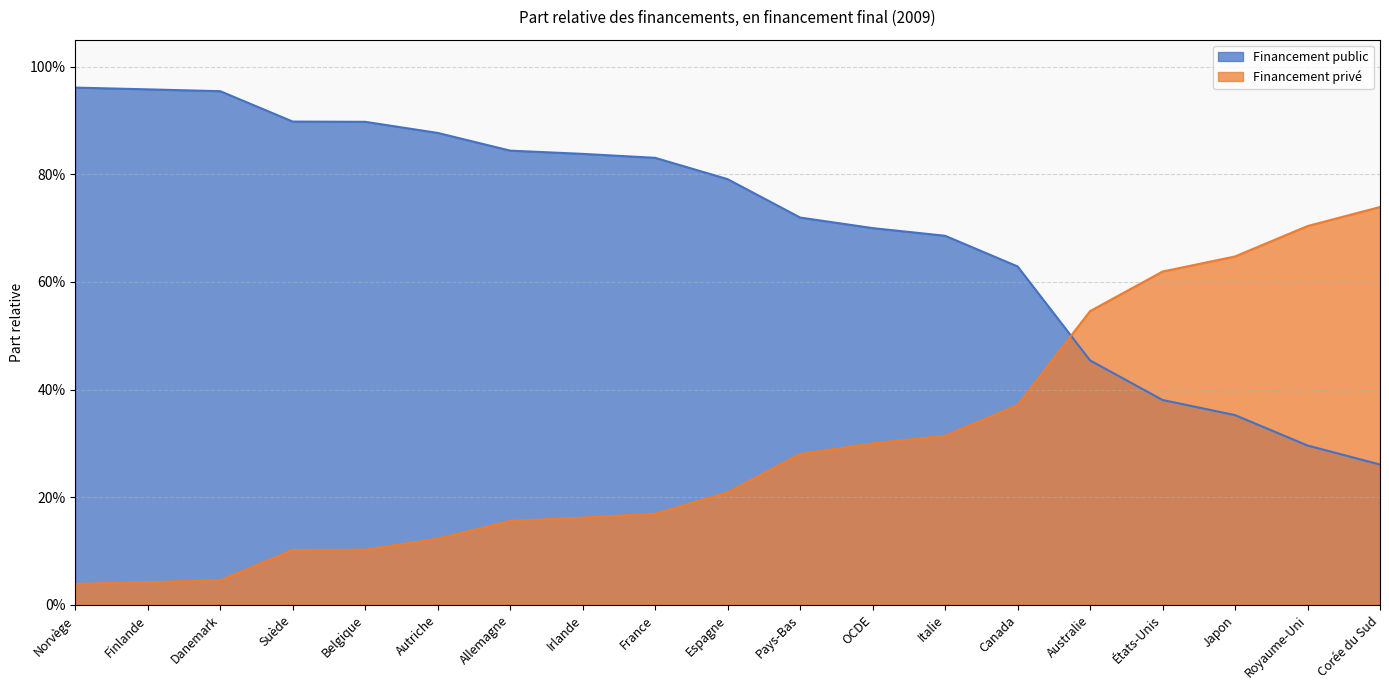

Rank the categories by Financement public value from highest to lowest.

Norvège, Finlande, Danemark, Suède, Belgique, Autriche, Allemagne, Irlande, France, Espagne, Pays-Bas, OCDE, Italie, Canada, Australie, États-Unis, Japon, Royaume-Uni, Corée du Sud